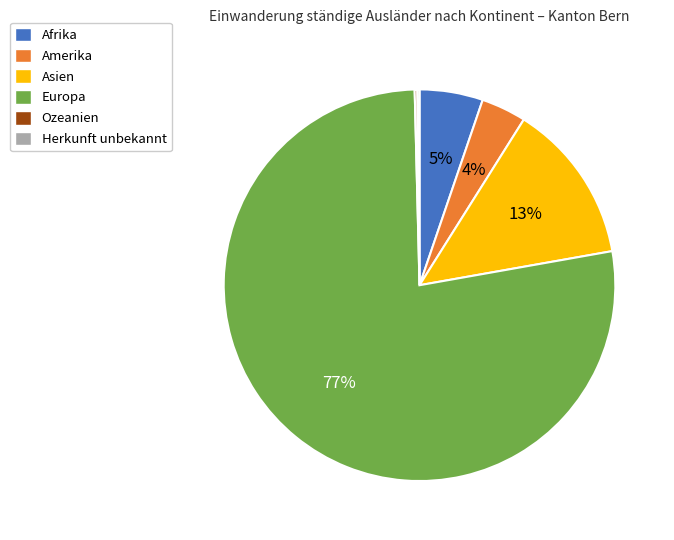

Which slice is the largest?

Europa